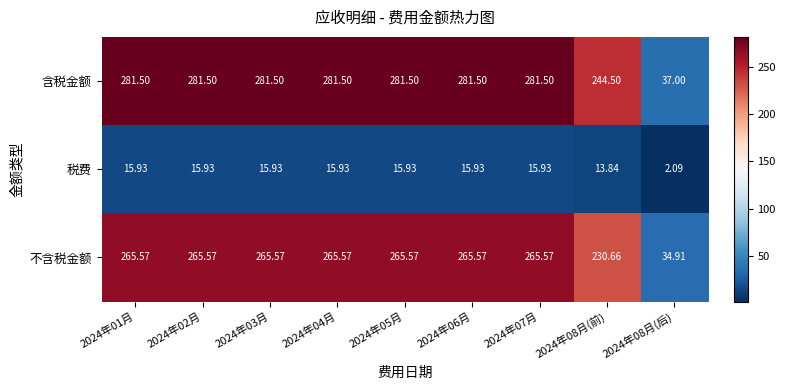

Which series has the largest total across all categories?

含税金额